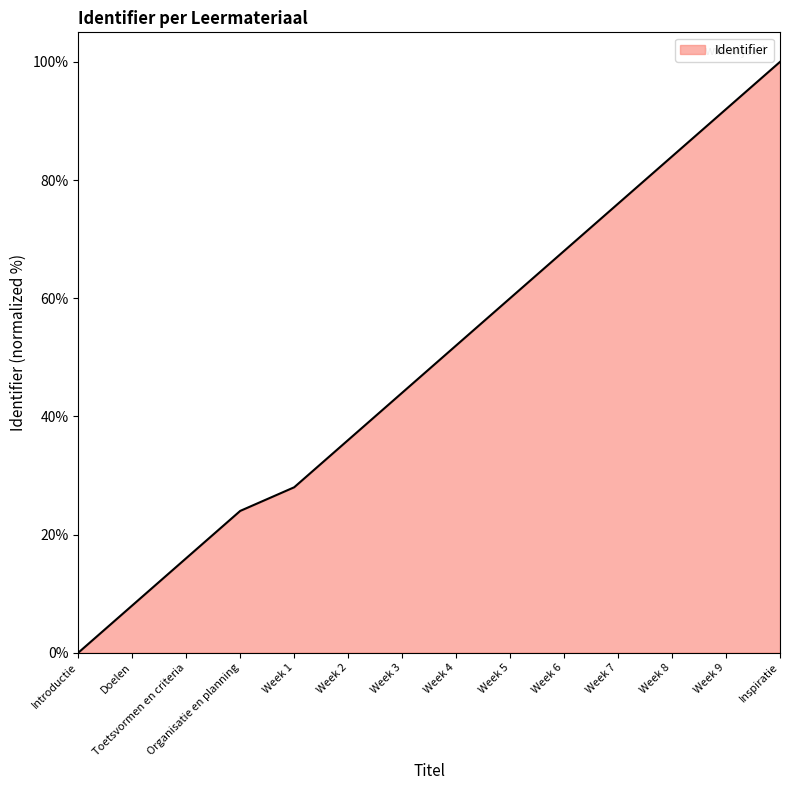

Reading left to right, what are all the values shown in this chart?

0.0	8.0	16.0	24.0	28.0	36.0	44.0	52.0	60.0	68.0	76.0	84.0	92.0	100.0